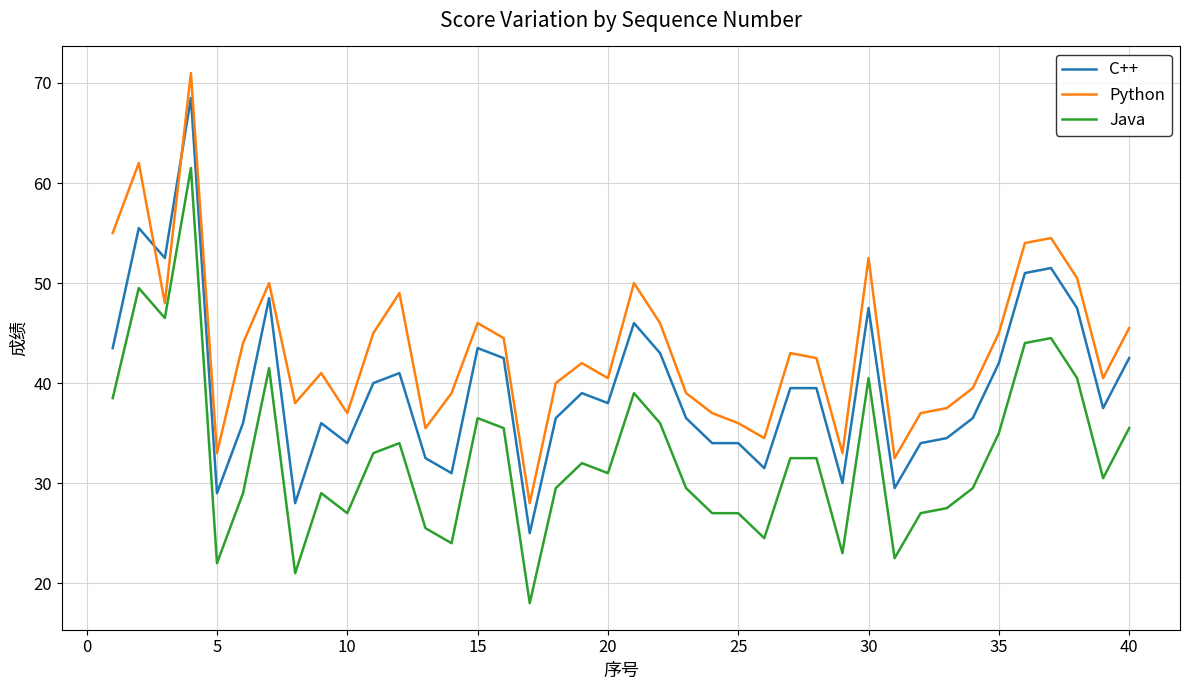

What is the maximum value for Java?

61.5